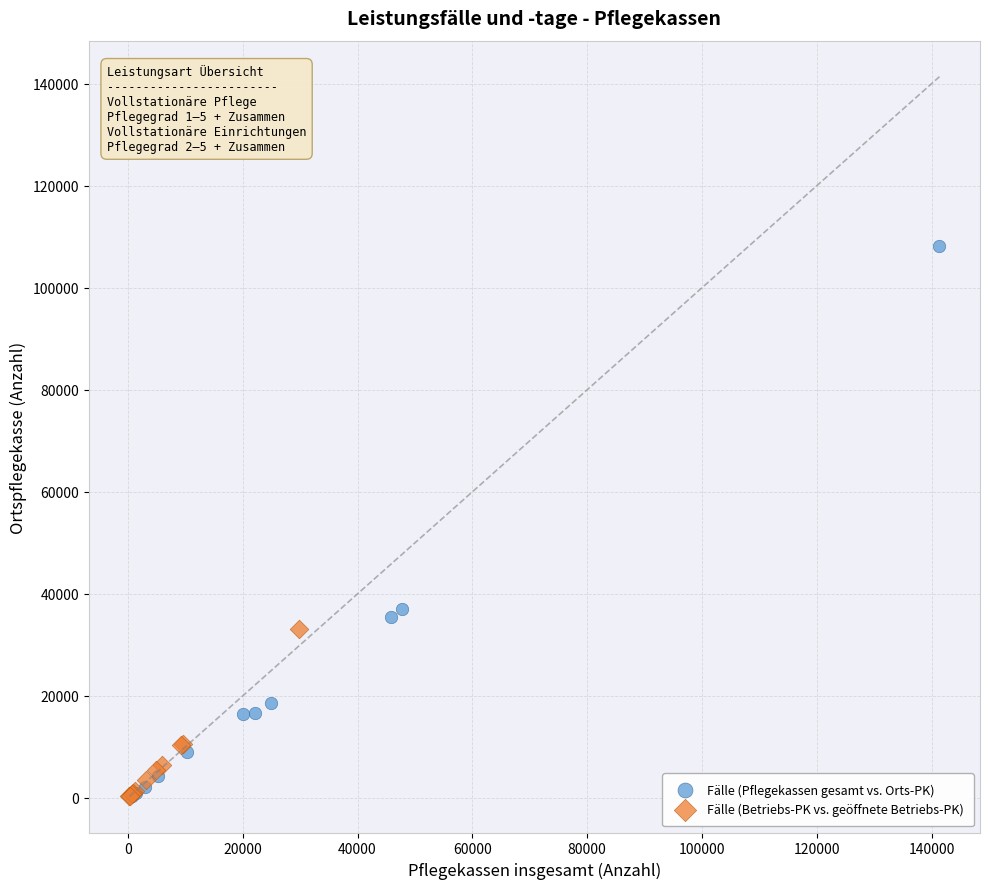

Which series contains the highest Y value?

Fälle (Pflegekassen gesamt vs. Orts-PK)